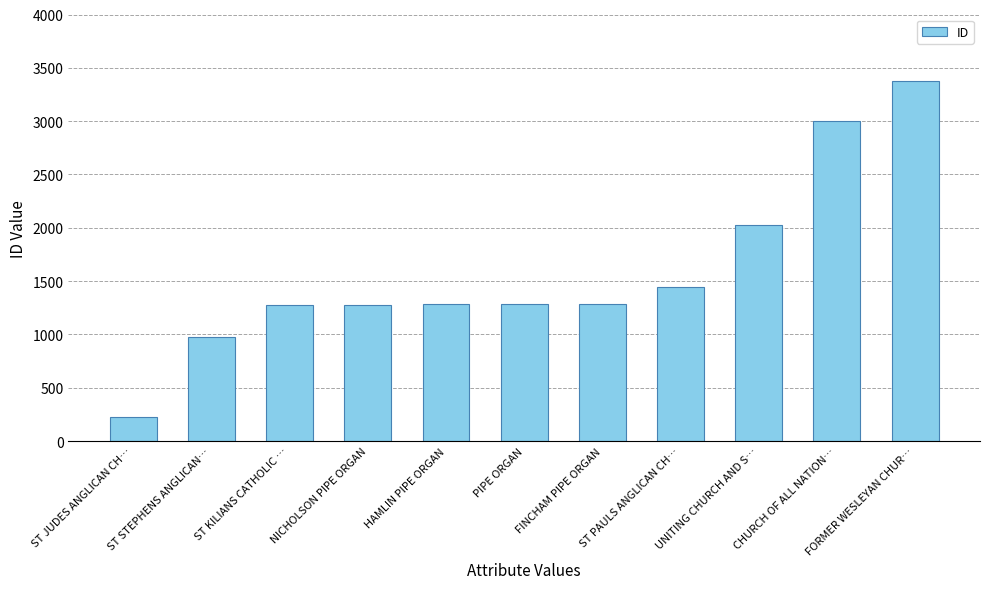

What is the change in value from ST JUDES ANGLICAN CH… to CHURCH OF ALL NATION…?

+2773